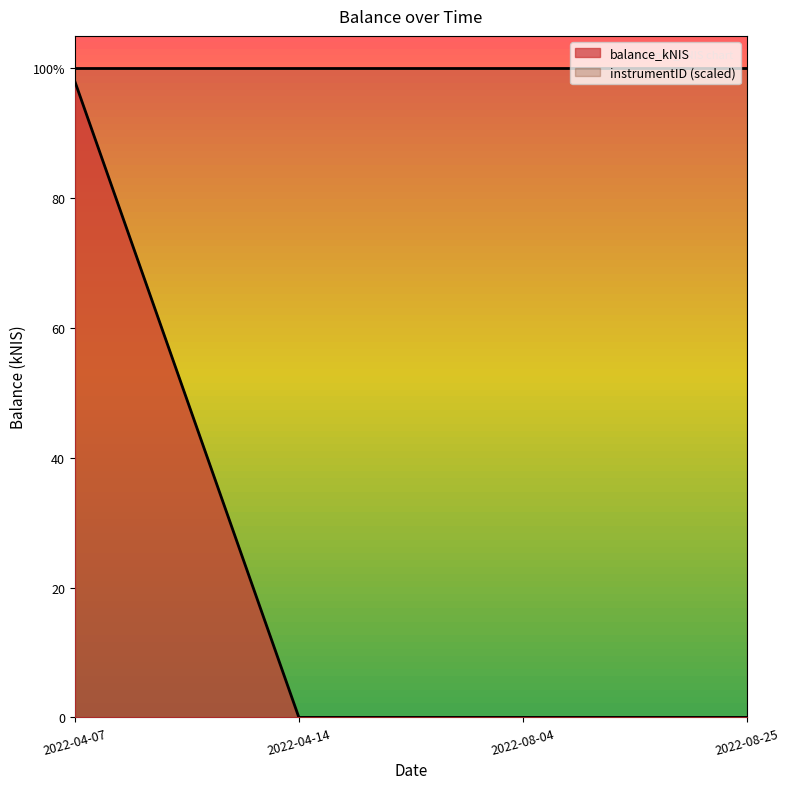

Does the chart display data point markers on the line(s)?

No